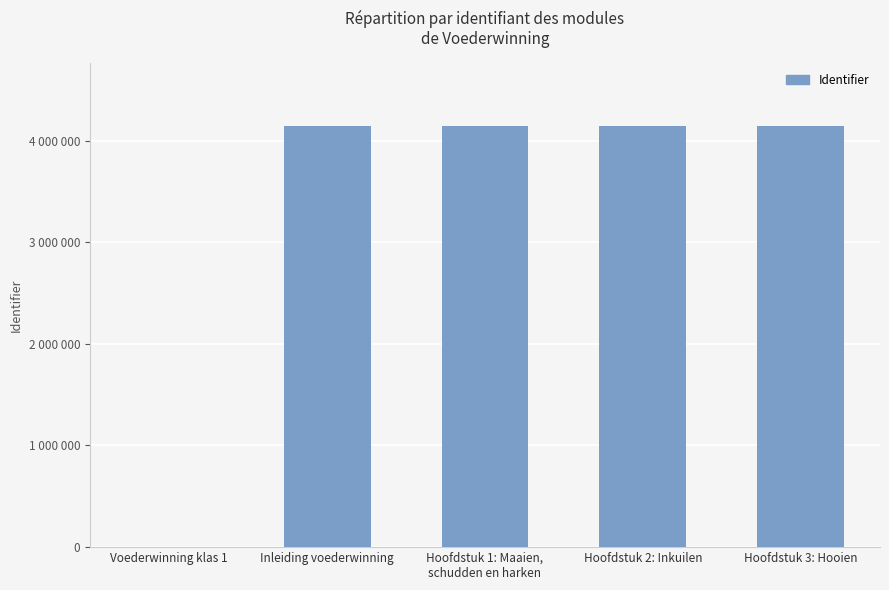

Are the bars grouped side by side (vs. stacked)?

No